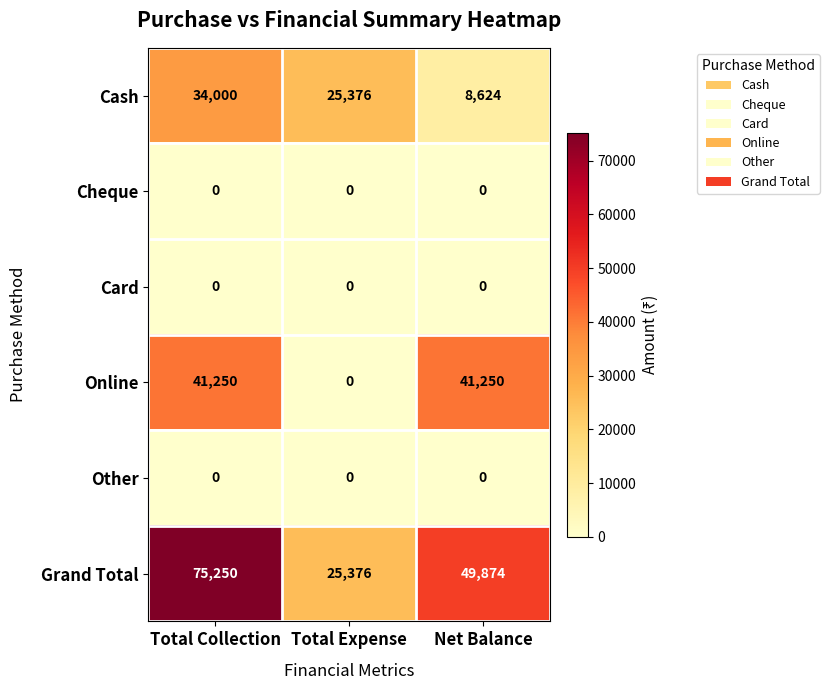

Which series has the largest total across all categories?

Grand Total